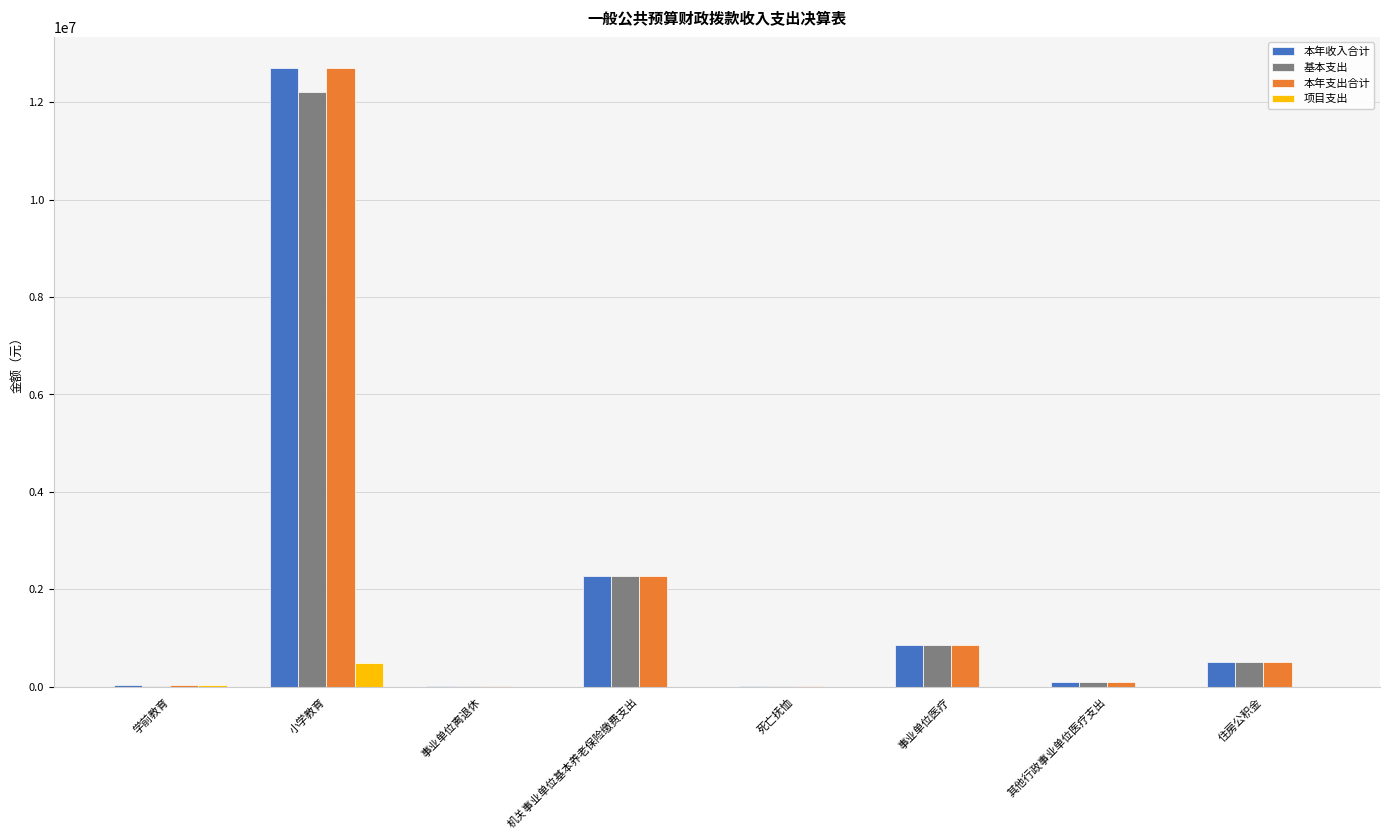

Count the number of data series in this chart.

4